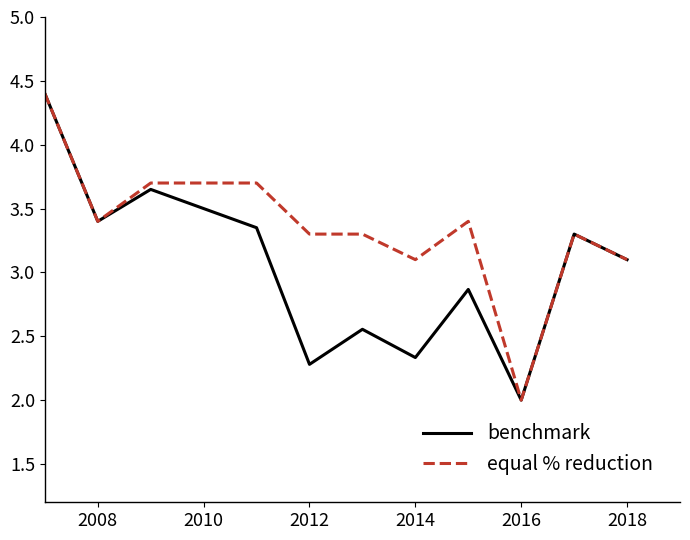

What is the lowest value of the benchmark series?

2.0